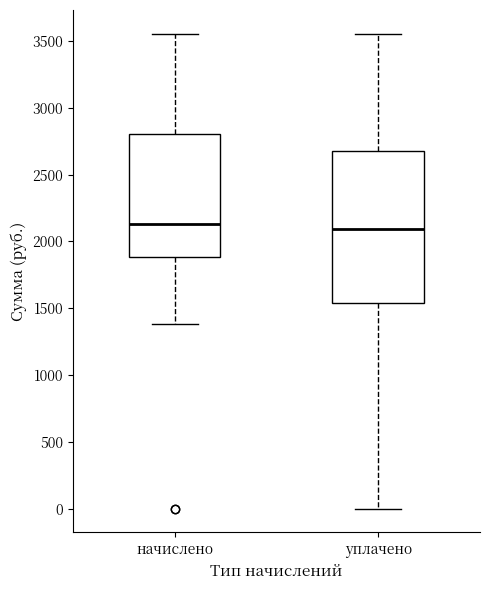

Where does the upper whisker of the box for уплачено end on the y-axis? The values are not printed on the chart, so give them approximately, as read against the axis.

3550